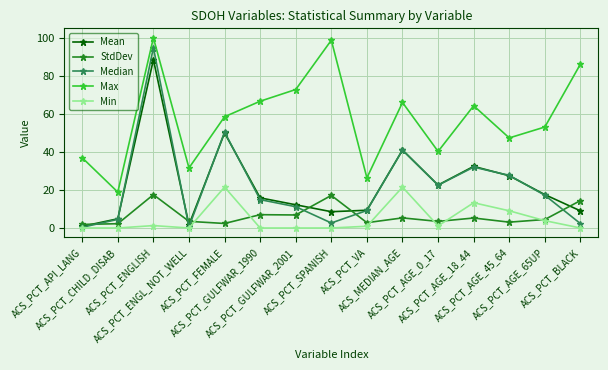

True or false: Mean has more than 1 interior local peaks.

True